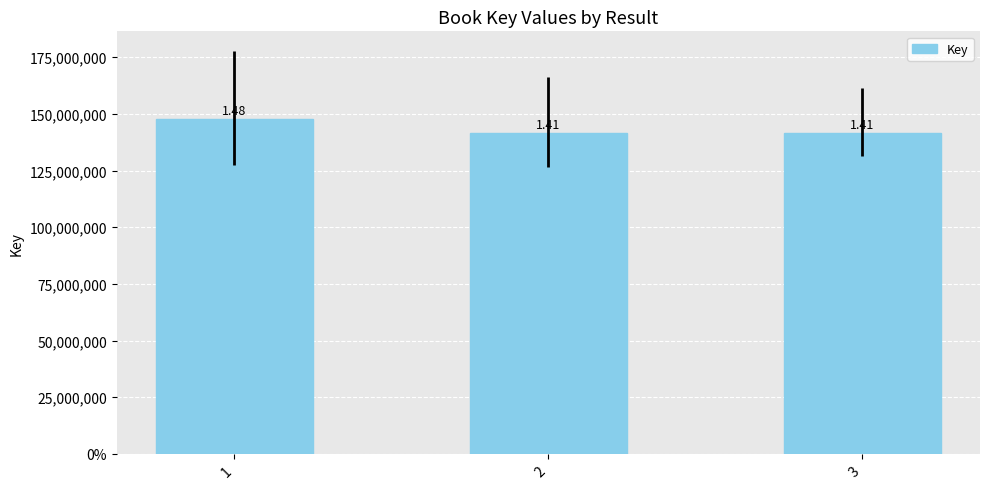

What is the change in value from 1 to 2?

-6116189